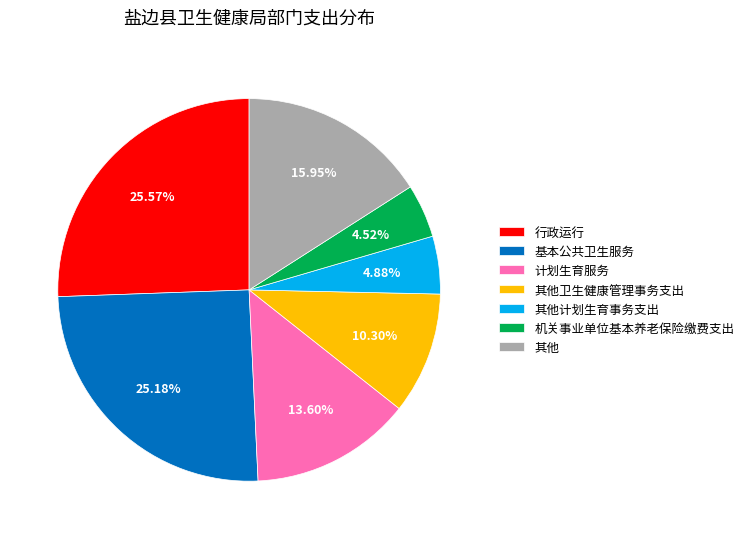

Is there a majority slice in this chart?

No